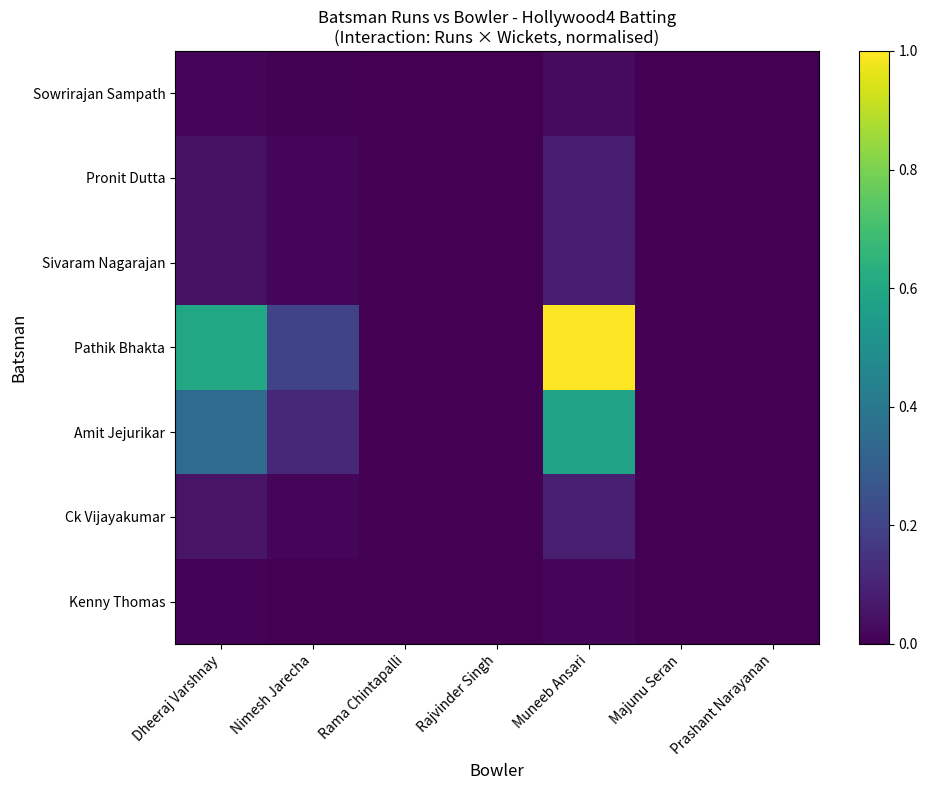

Between Muneeb Ansari and Prashant Narayanan, which series saw the biggest shift?

Pathik Bhakta